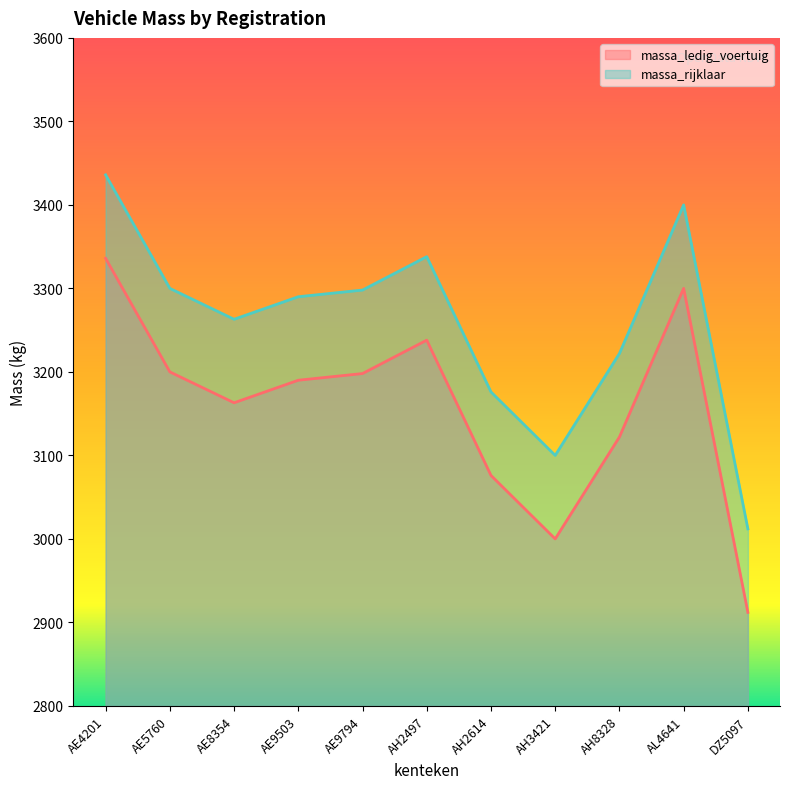

The massa_rijklaar series shows 4797 at AH3421. True or false?

False